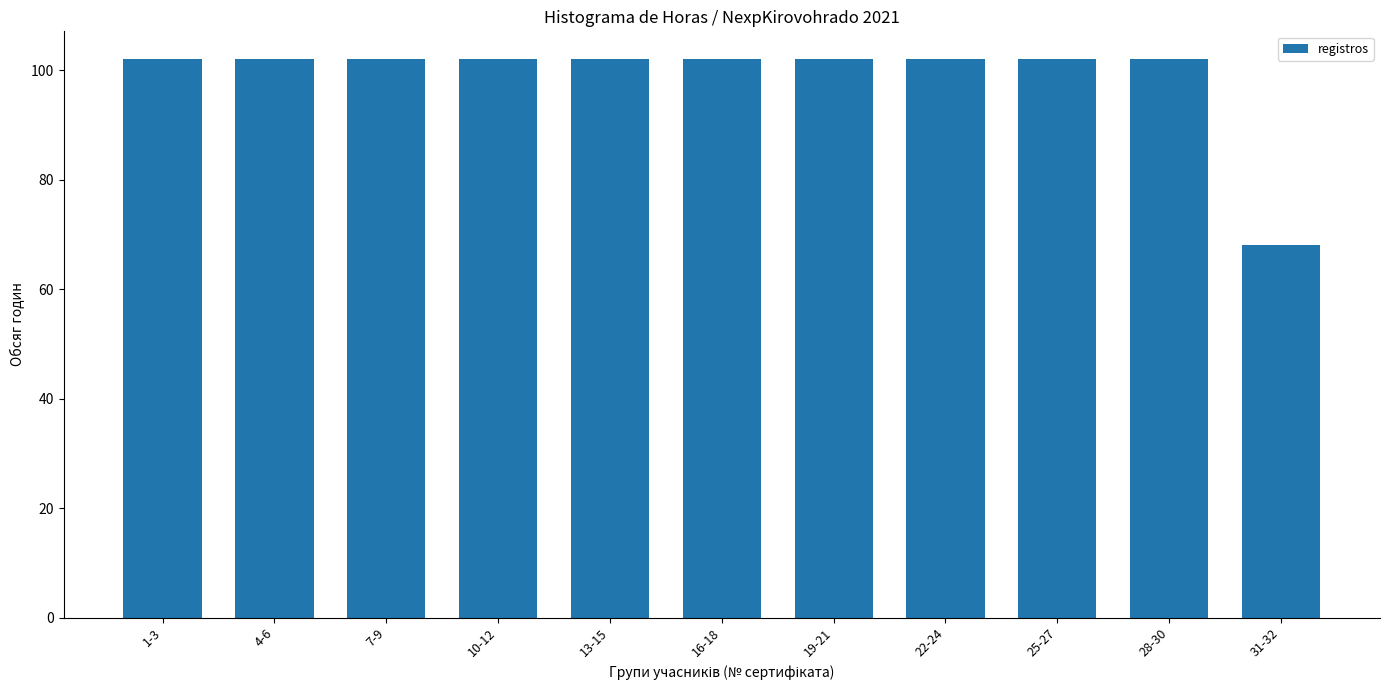

What is the difference between the second highest and minimum values?

34